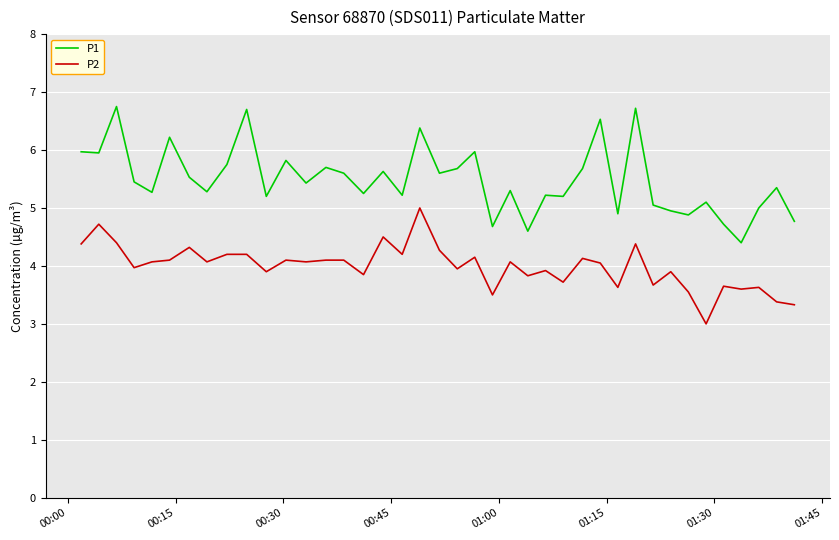

Which series has the largest total across all categories?

P1